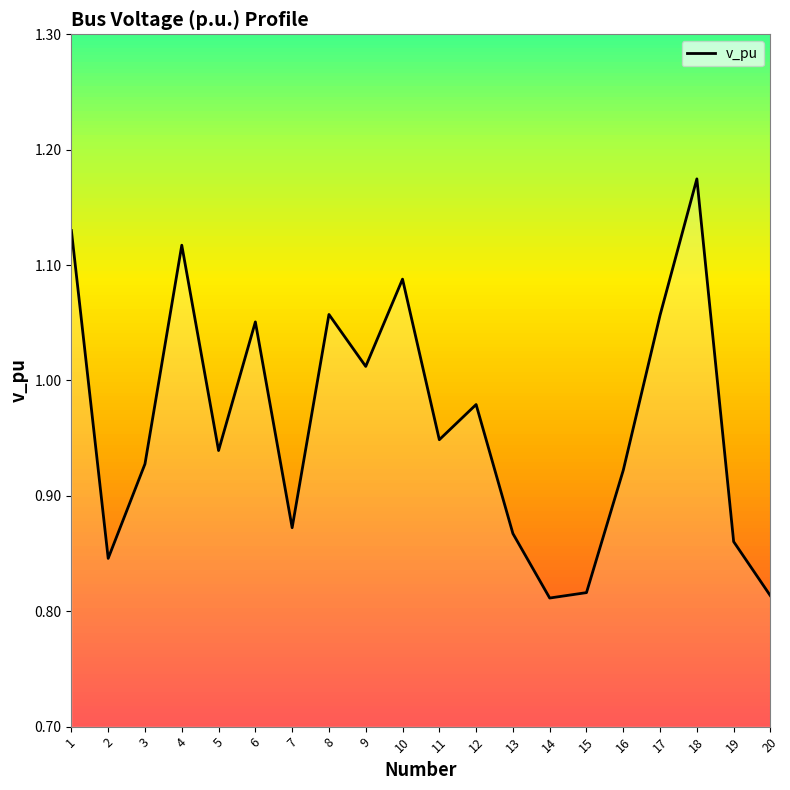

What is the smallest value displayed?

0.8